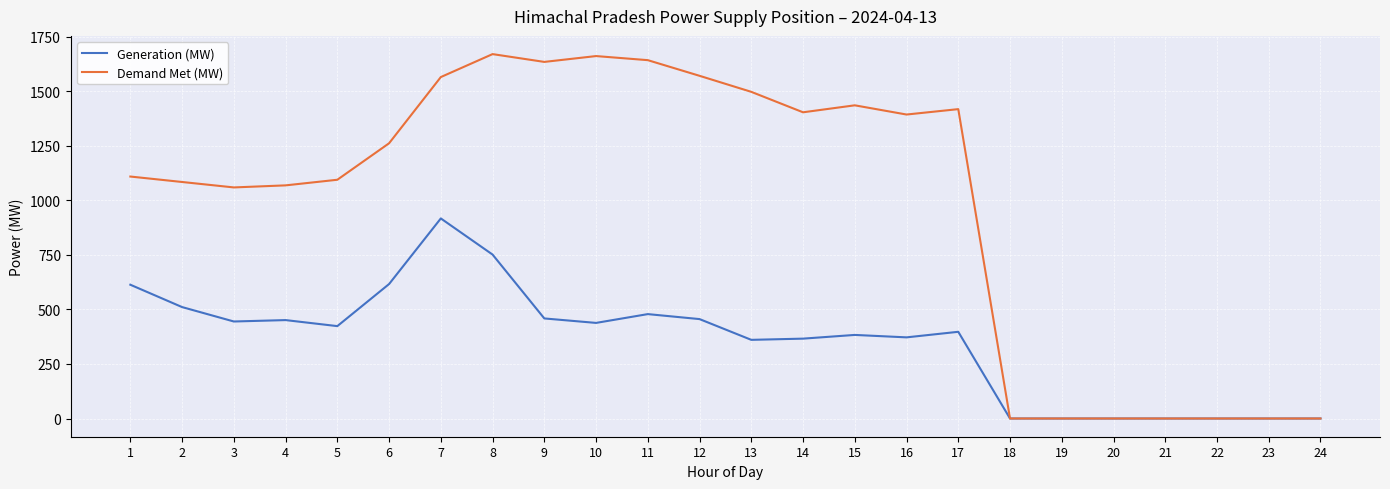

At which category does Demand Met (MW) reach its first local peak?

8